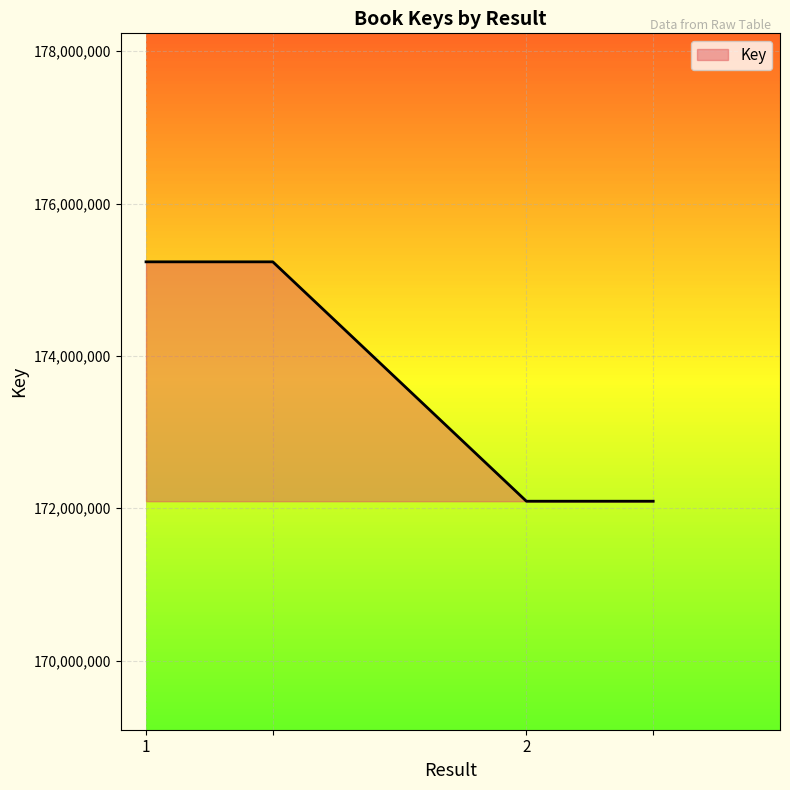

True or false: the data has more than 1 interior local peaks.

False